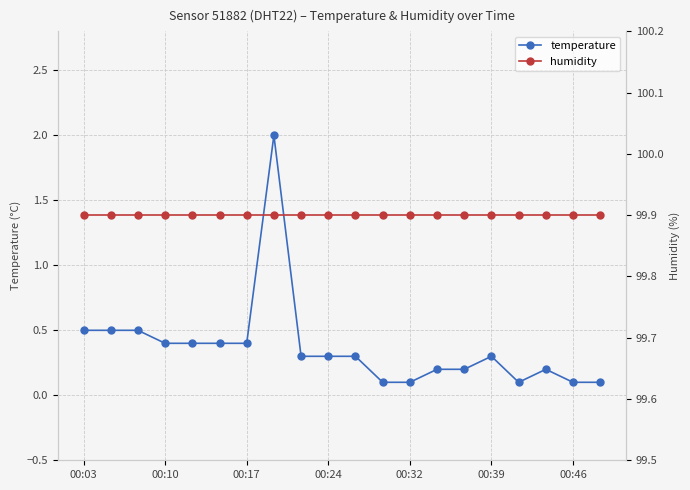

True or false: temperature has more than 2 points higher than both neighbors.

True